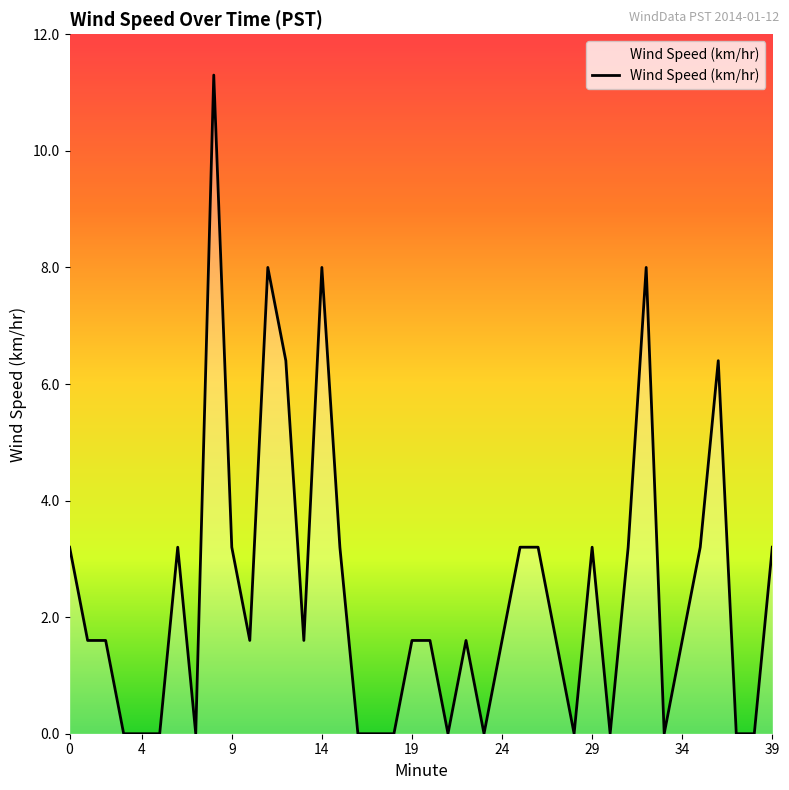

Does the chart display data point markers on the line(s)?

No